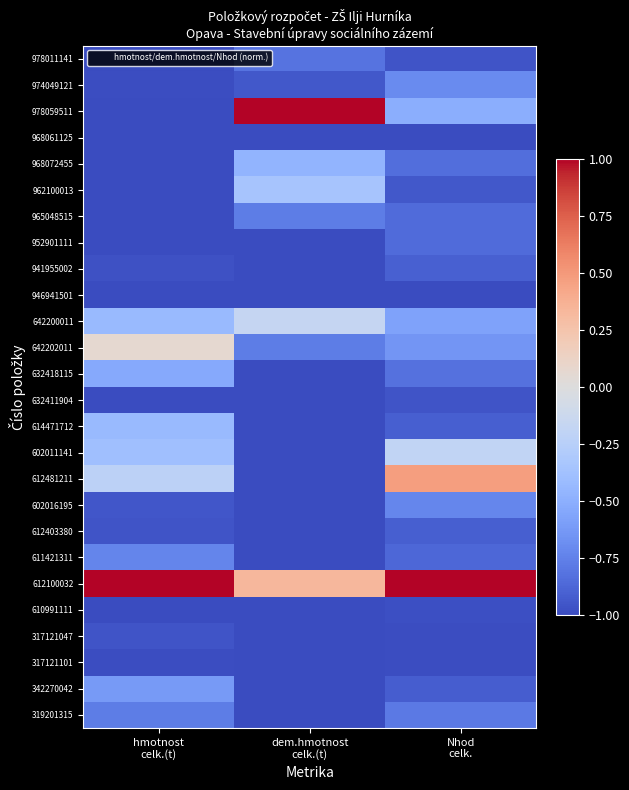

At hmotnost celk.(t), list the series in order from smallest to largest.

946941501, 965048515, 968061125, 978059511, 978011141, 610991111, 962100013, 952901111, 632411904, 968072455, 317121101, 974049121, 941955002, 317121047, 612403380, 602016195, 319201315, 611421311, 342270042, 632418115, 642200011, 614471712, 602011141, 612481211, 642202011, 612100032